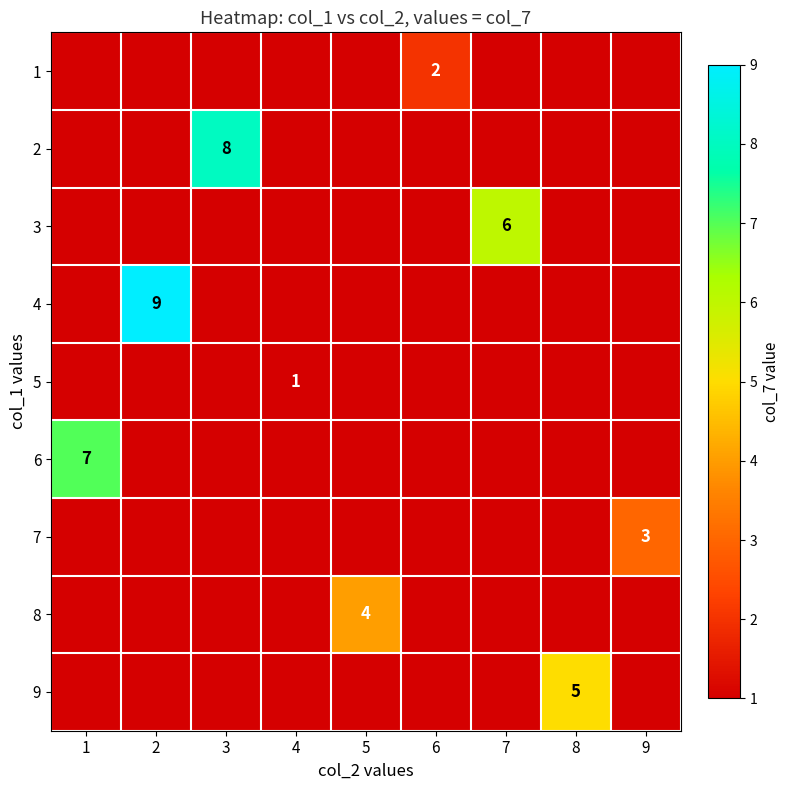

Which category has the lowest value in the 9 series?

1